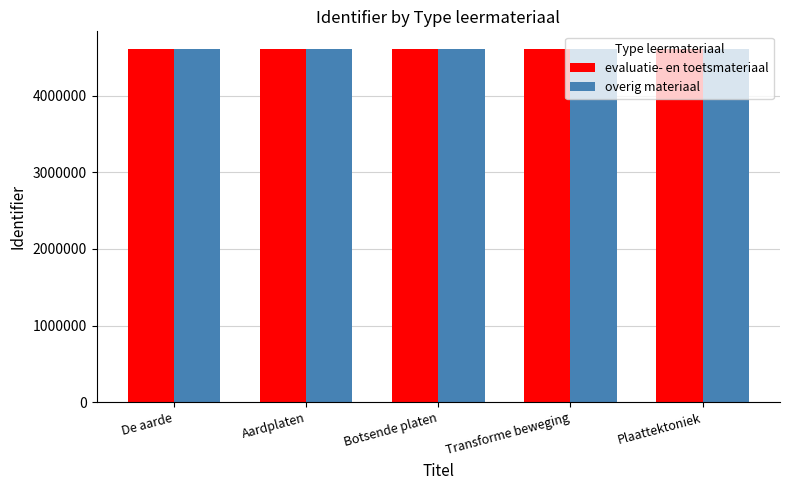

What is the spread (max minus min) of values at Transforme beweging?

18